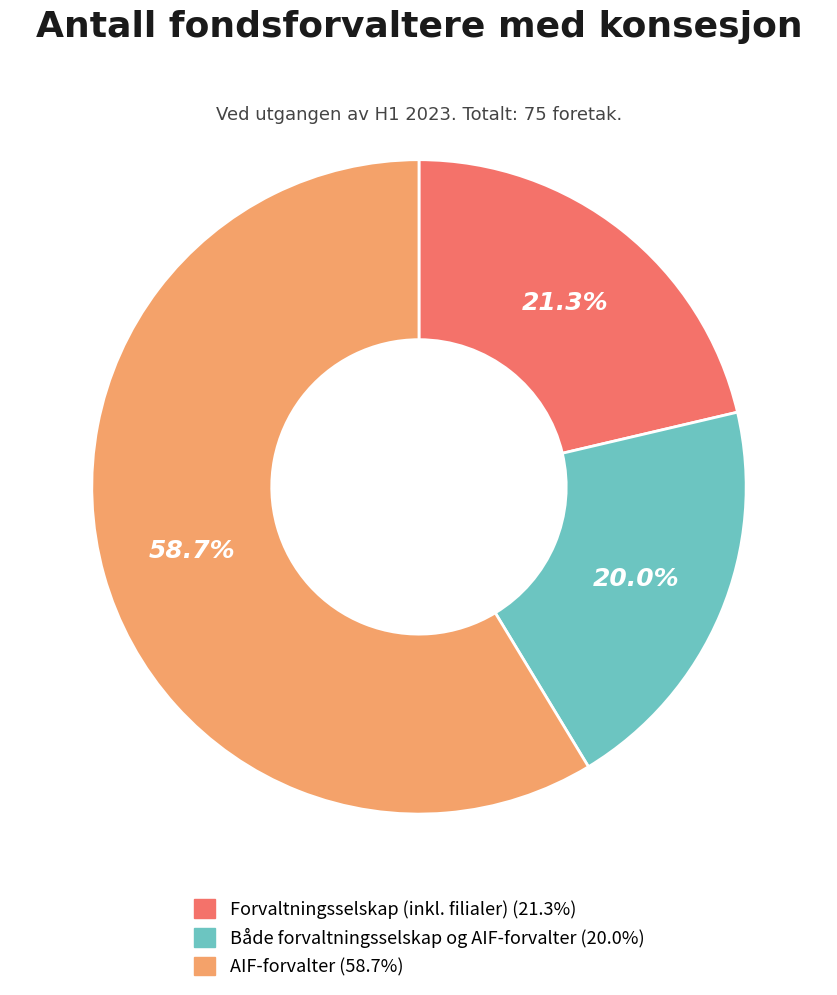

Which category has the biggest portion of the pie?

AIF-forvalter